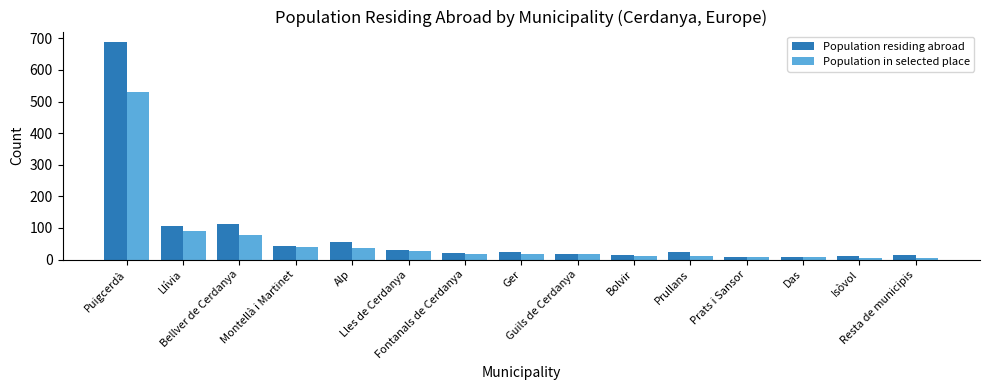

Rank the series by their average value, from lowest to highest.

Population in selected place, Population residing abroad